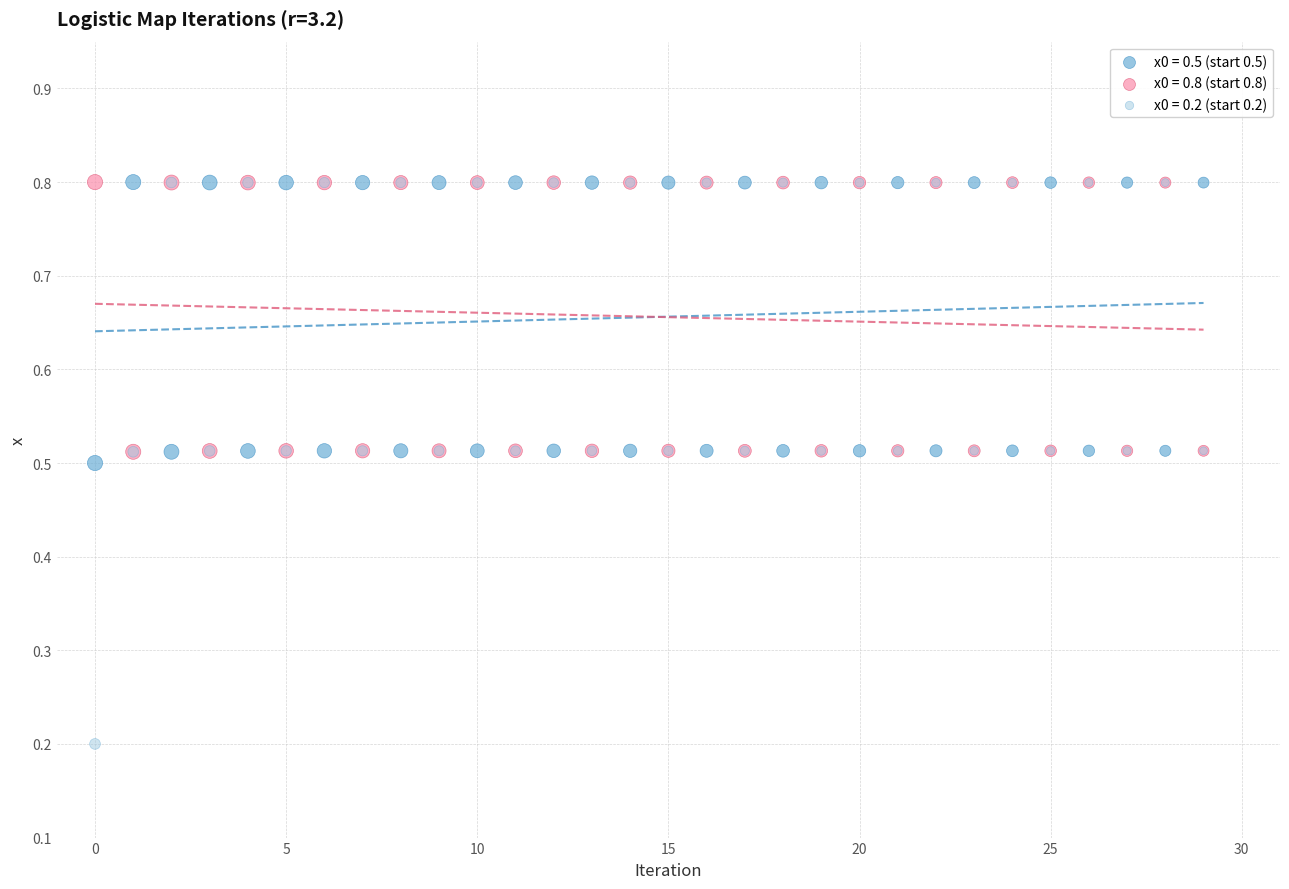

What are all the series names shown in the legend?

x0 = 0.5 (start 0.5), x0 = 0.8 (start 0.8), x0 = 0.2 (start 0.2)